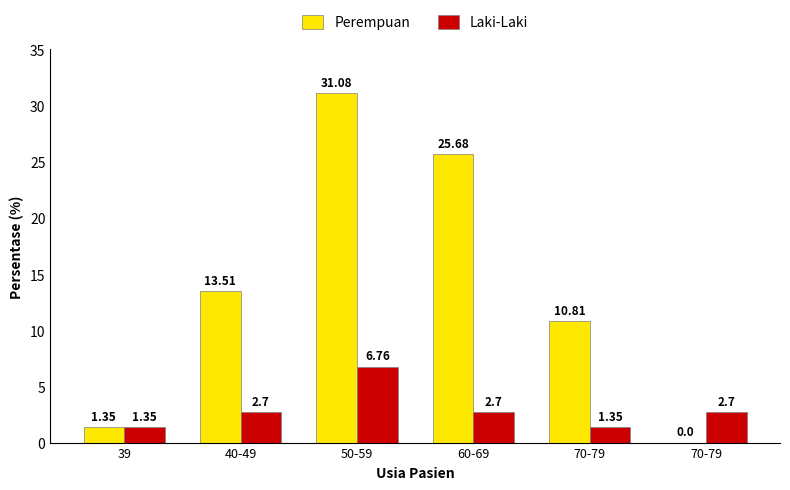

The Laki-Laki series shows 3.7 at 70-79. True or false?

False